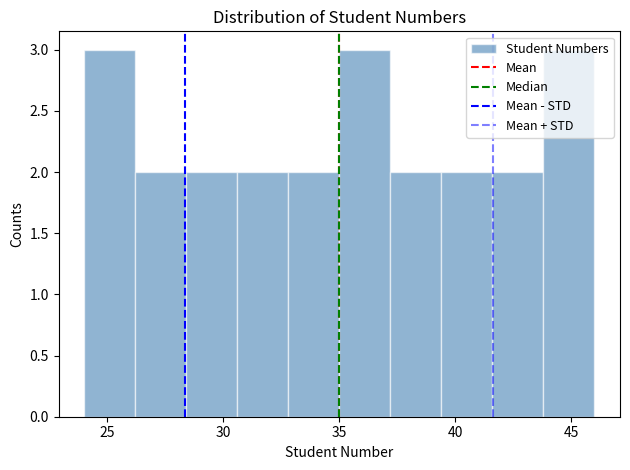

Reading left to right, list every bar in this chart as the range it spans on the x-axis followed by its height. Neither the bar edges nor the heights are printed on the chart, so give them approximately, as read against the axes.

24.0 to 26.2: 3
26.2 to 28.4: 2
28.4 to 30.6: 2
30.6 to 32.8: 2
32.8 to 35.0: 2
35.0 to 37.2: 3
37.2 to 39.4: 2
39.4 to 41.6: 2
41.6 to 43.8: 2
43.8 to 46.0: 3